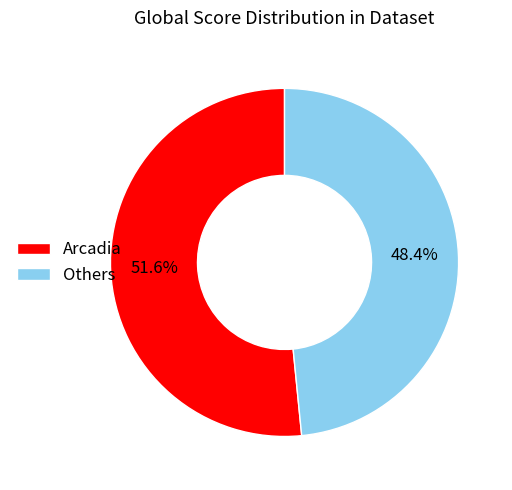

Between Arcadia and Others, which is larger?

Arcadia